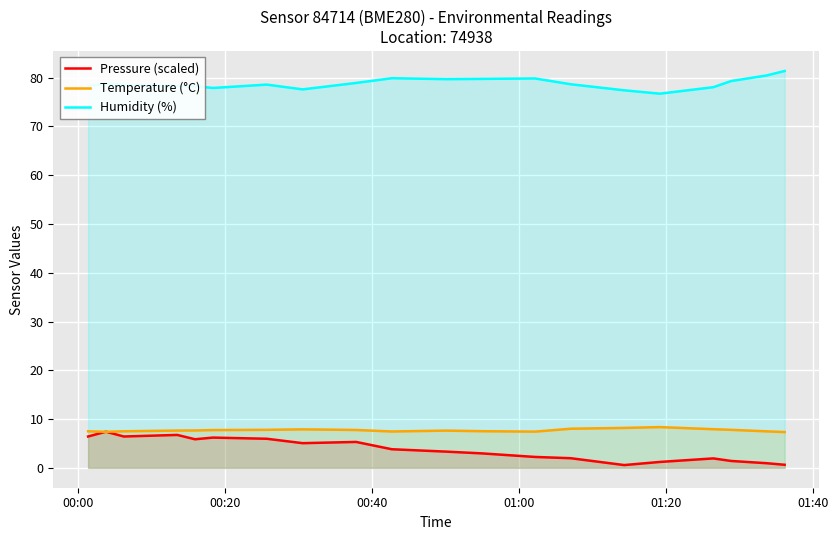

What is the highest value of the Humidity (%) series?

81.4